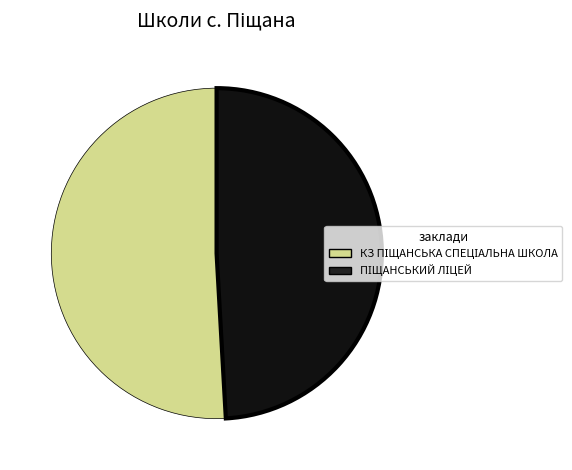

Is there any slice that represents more than half of the pie?

Yes